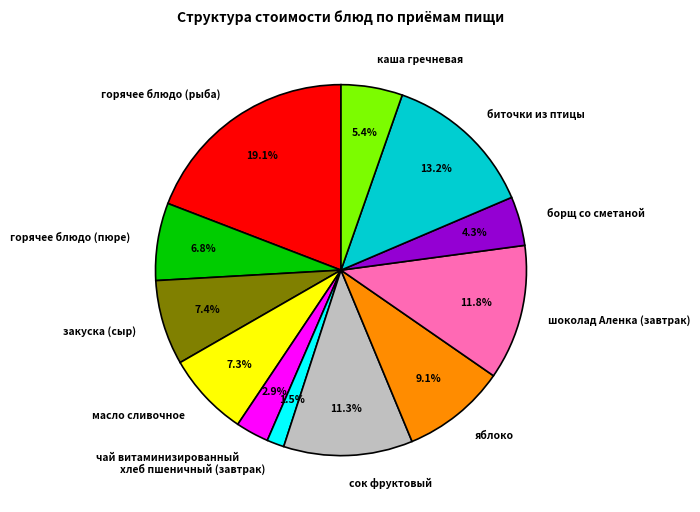

True or false: биточки из птицы accounts for 19% of the total.

False